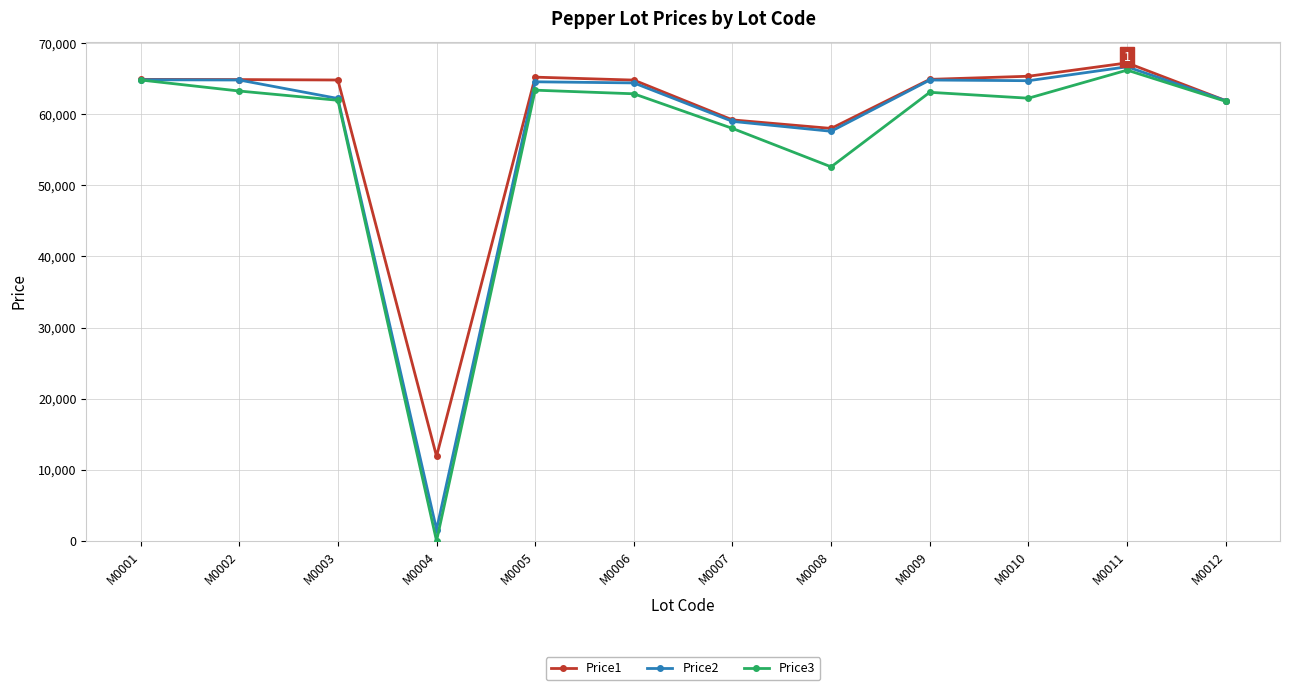

Is this an area chart (filled region under the line)?

No